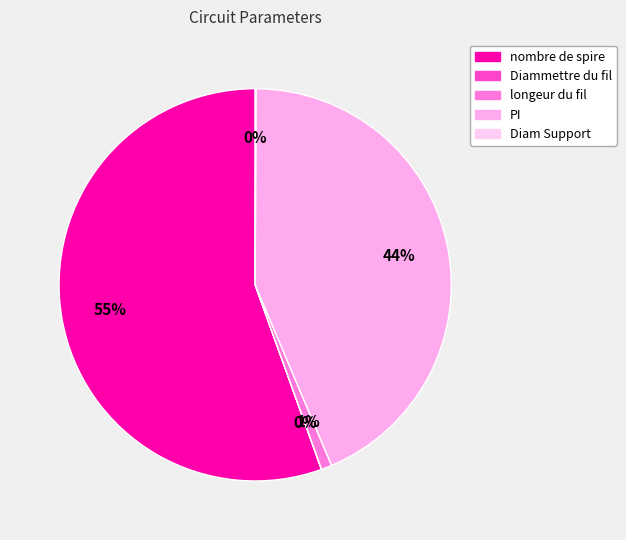

Does any single category account for the majority?

Yes